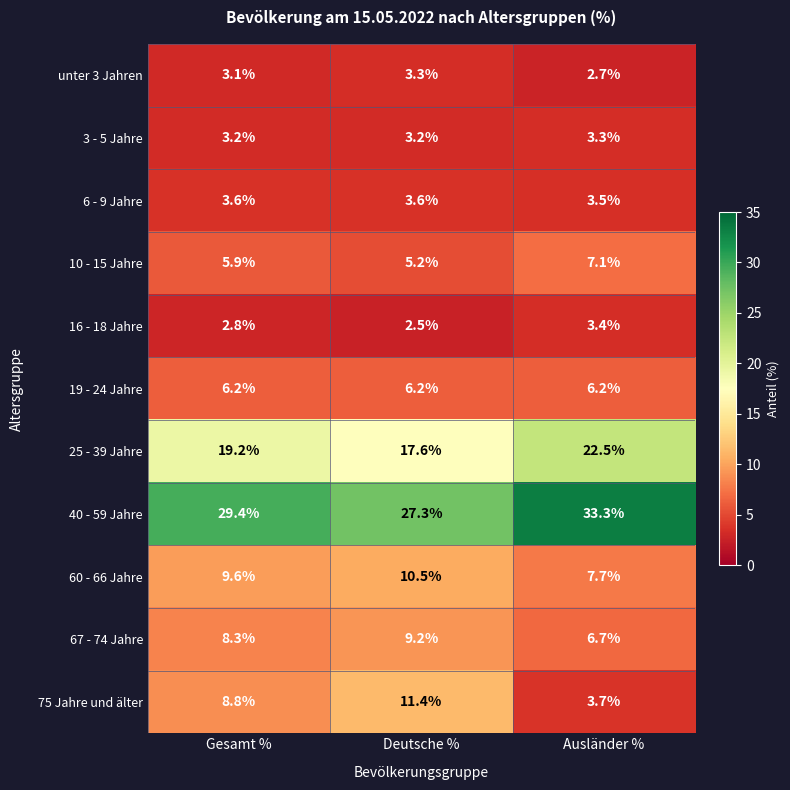

At which label is 6 - 9 Jahre closest to 3?

Ausländer %